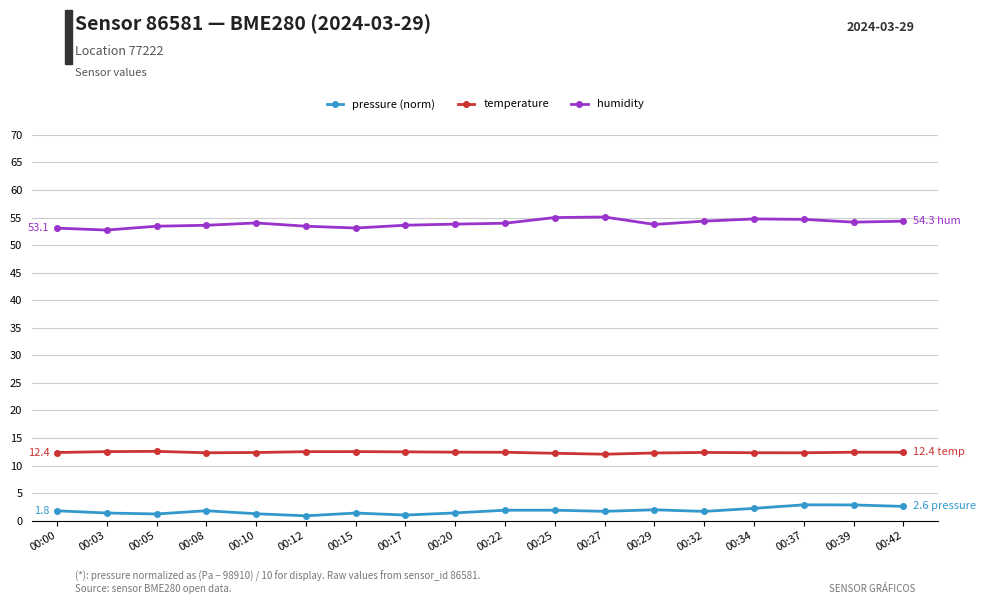

Rank the series by their average value, from highest to lowest.

humidity, temperature, pressure (norm)